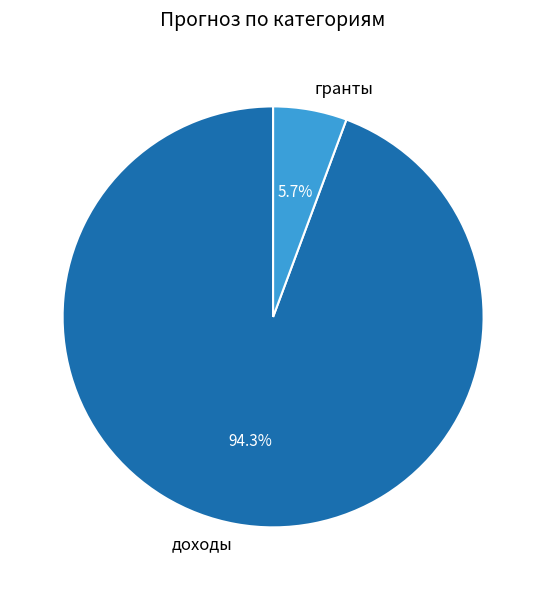

How many segments does this pie chart have?

2